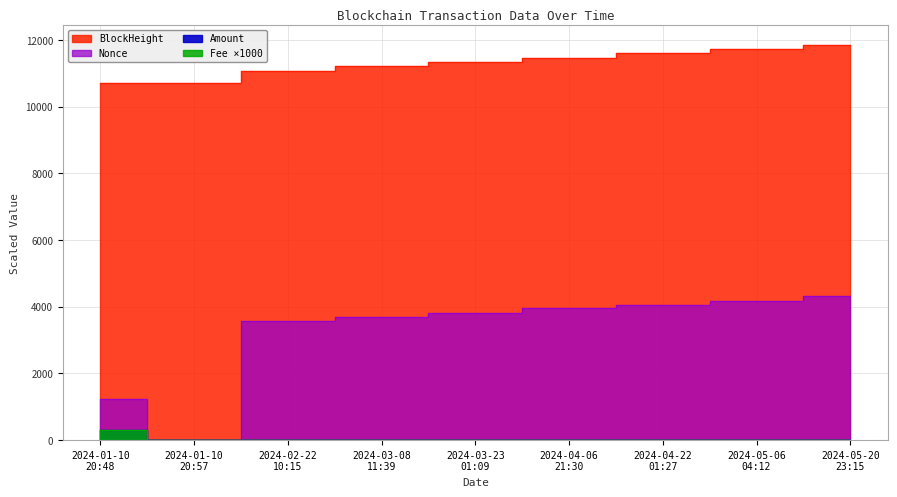

Is the value of BlockHeight at 2024-05-20
23:15 greater than the value of Fee at 2024-01-10
20:48?

Yes